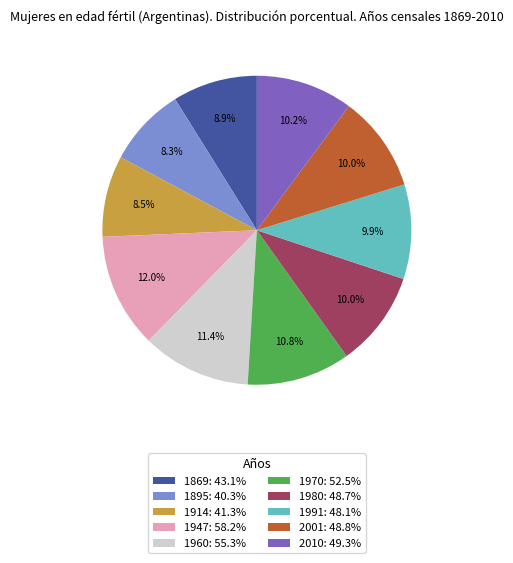

How many slices are in this pie chart?

10